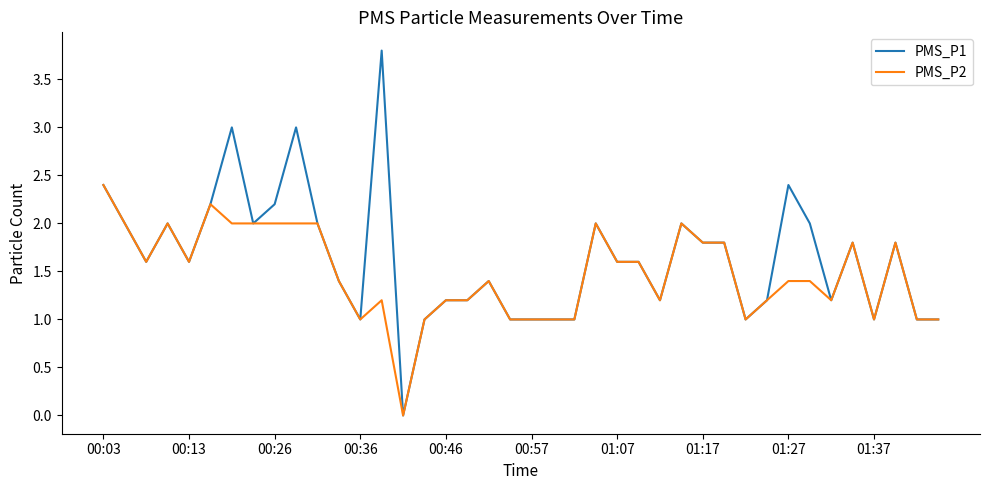

Reading left to right, what are all the values shown in this chart?

PMS_P1: 2.4	2.0	1.6	2.0	1.6	2.2	3.0	2.0	2.2	3.0	2.0	1.4	1.0	3.8	0.0	1.0	1.2	1.2	1.4	1.0	1.0	1.0	1.0	2.0	1.6	1.6	1.2	2.0	1.8	1.8	1.0	1.2	2.4	2.0	1.2	1.8	1.0	1.8	1.0	1.0
PMS_P2: 2.4	2.0	1.6	2.0	1.6	2.2	2.0	2.0	2.0	2.0	2.0	1.4	1.0	1.2	0.0	1.0	1.2	1.2	1.4	1.0	1.0	1.0	1.0	2.0	1.6	1.6	1.2	2.0	1.8	1.8	1.0	1.2	1.4	1.4	1.2	1.8	1.0	1.8	1.0	1.0